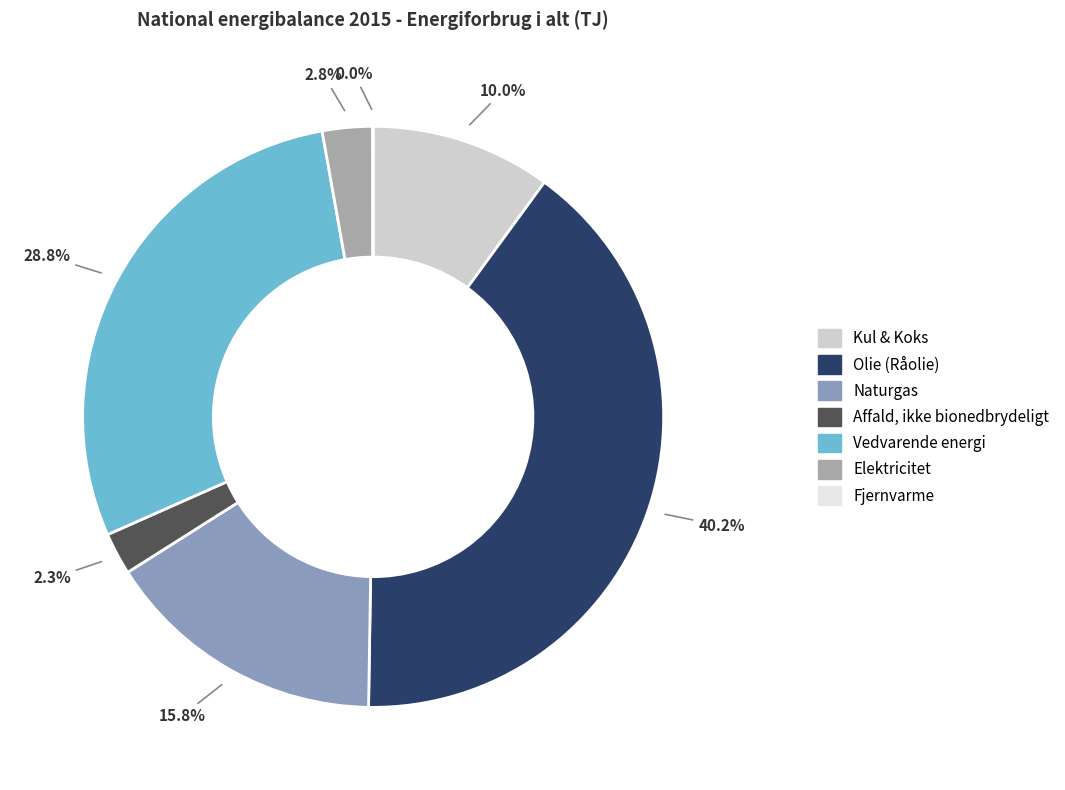

Is Kul & Koks the majority of the pie?

No